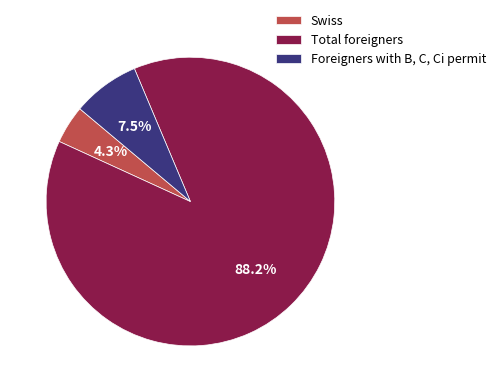

To the nearest percent, what is the difference between the largest and smallest slice percentages?

84%